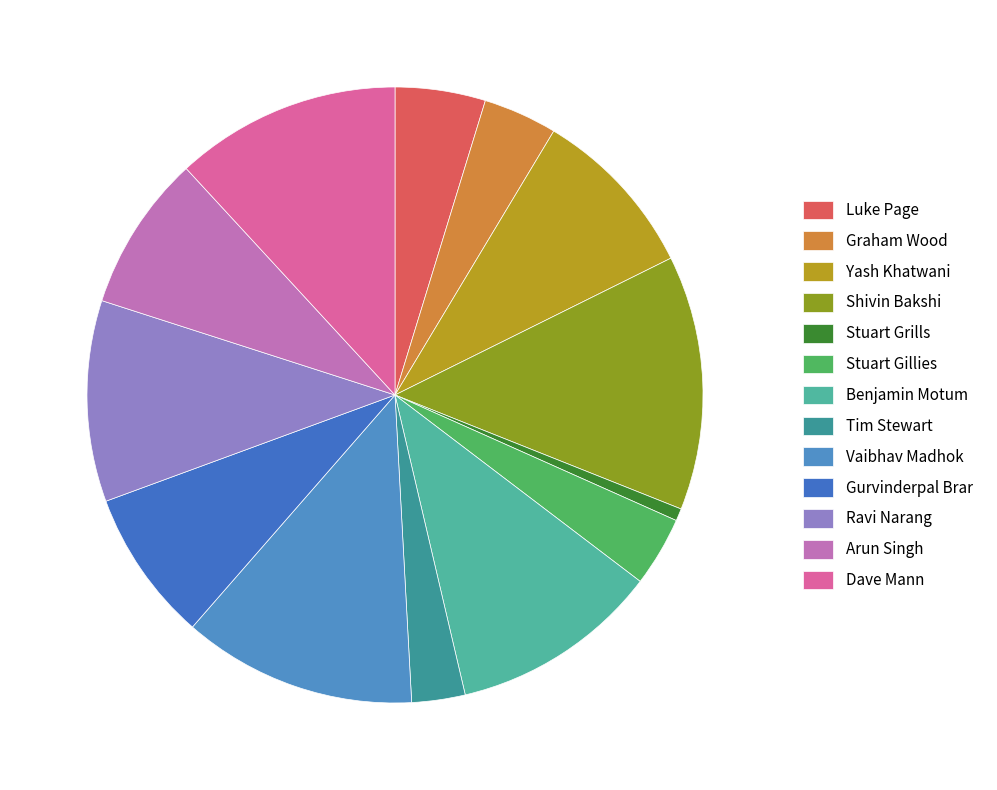

To the nearest percent, what is the average slice percentage?

8%